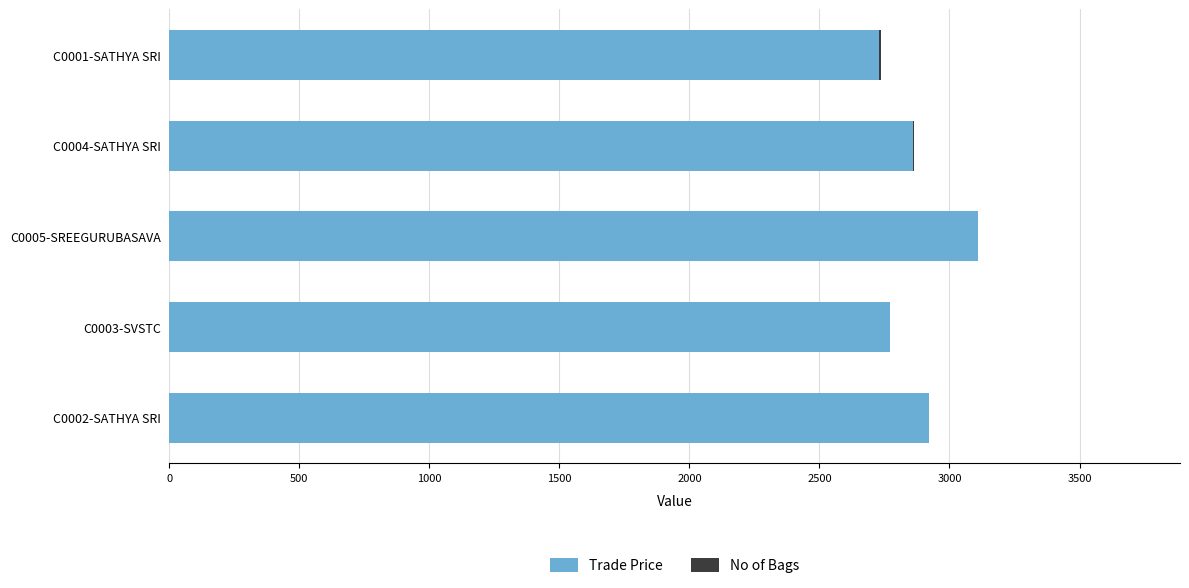

At which category is the sum across all series the highest?

C0005-SREEGURUBASAVA